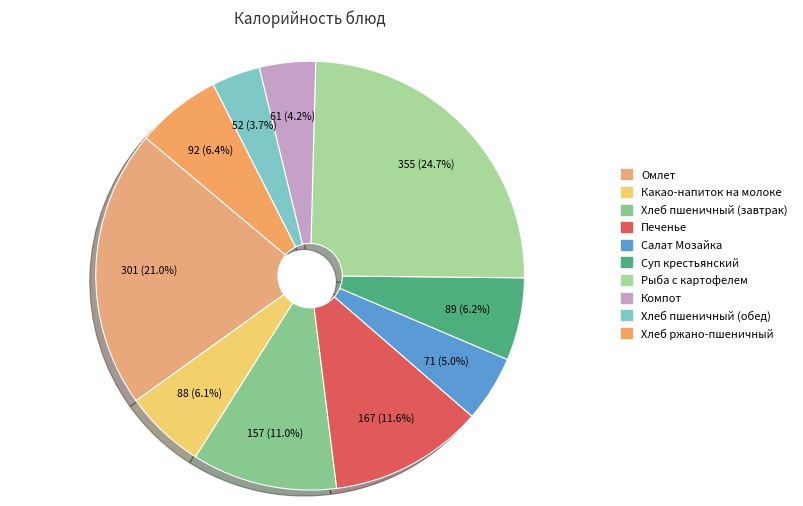

What percentage is the Рыба с картофелем slice, to the nearest percent?

25%